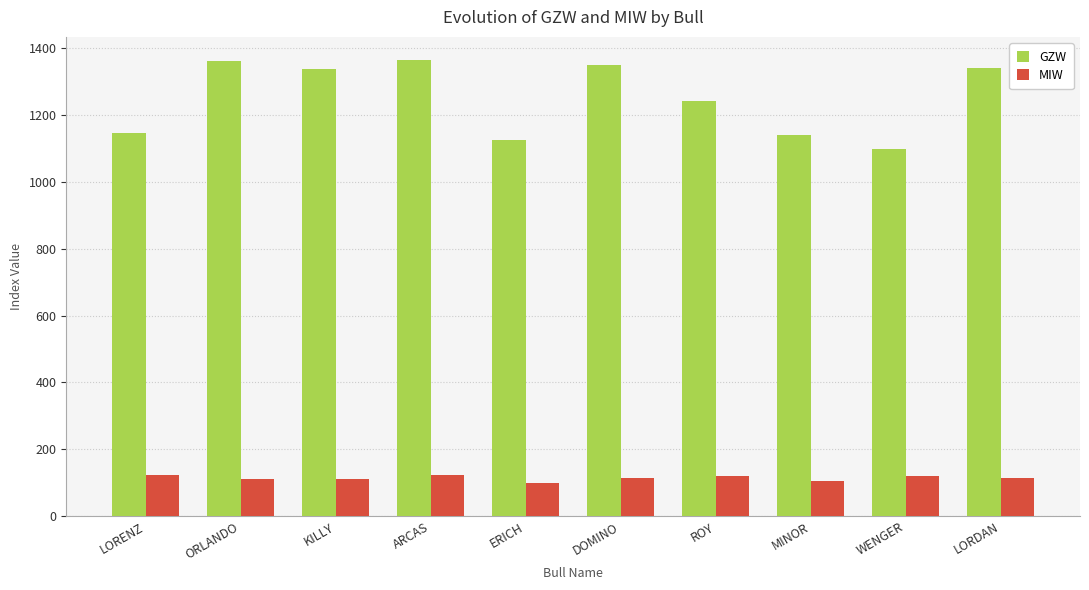

What is the average value of the GZW series?

1250